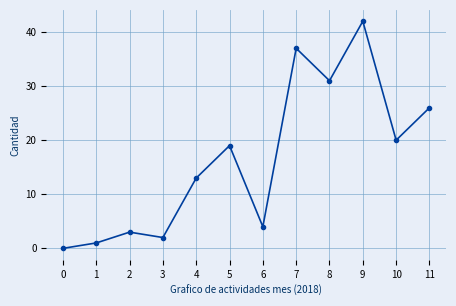

What is the change in value from 8 to 9?

+11